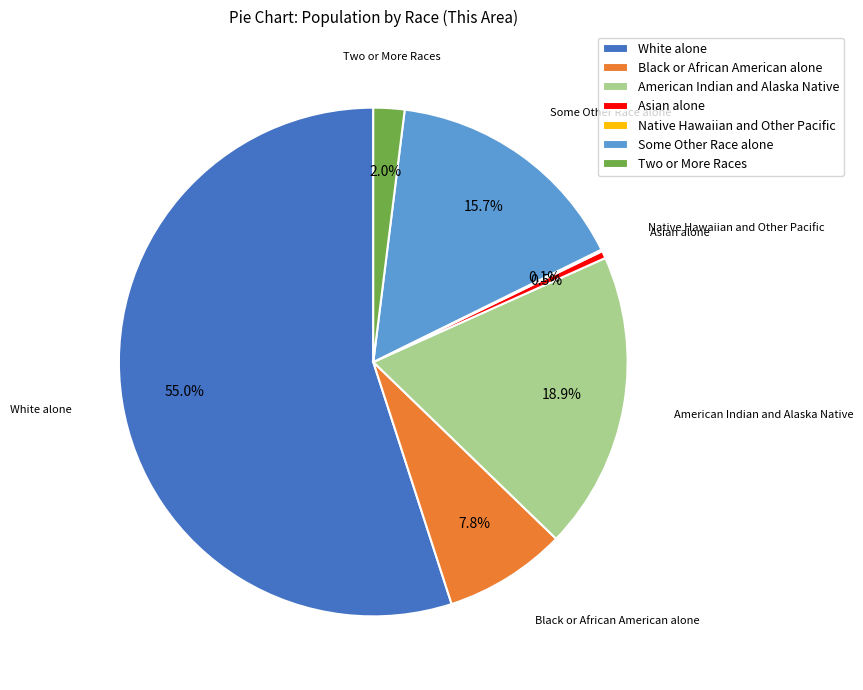

Approximately how many times larger is the value at American Indian and Alaska Native compared to Asian alone?

40.4